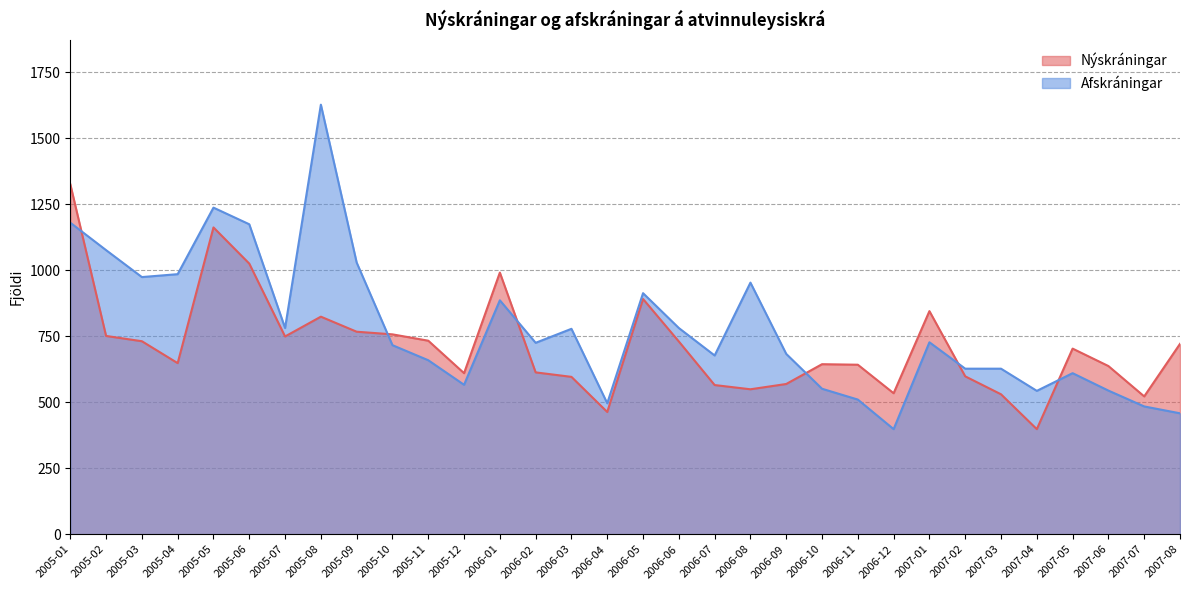

How many lines are shown in the chart?

2